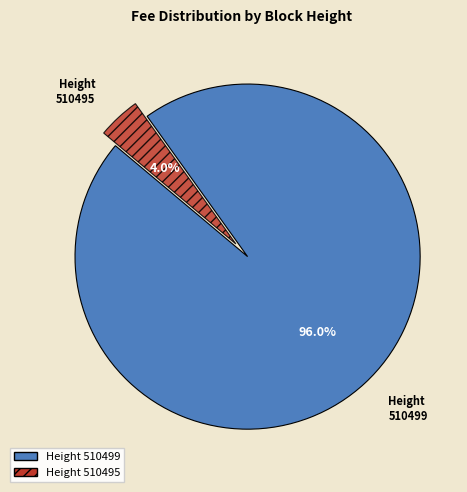

Is there a majority slice in this chart?

Yes